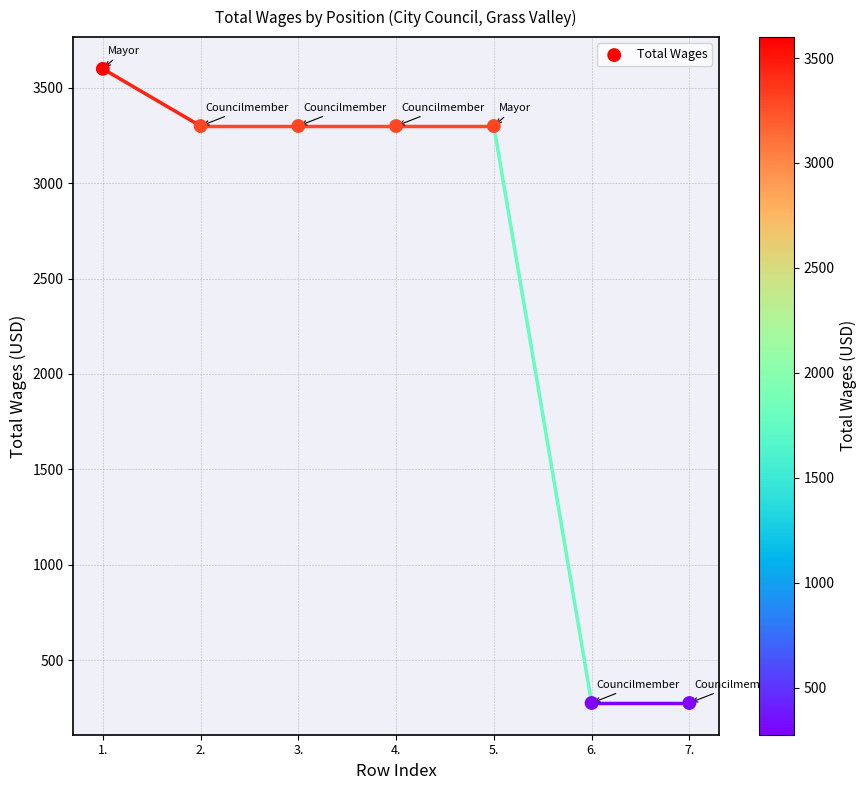

What is the average Y value?

2479